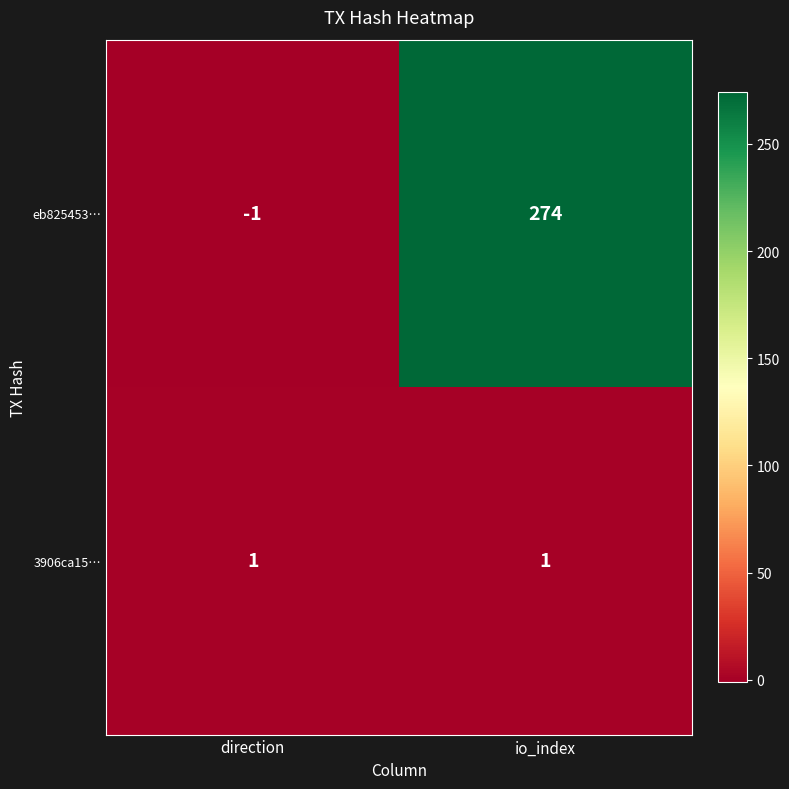

What is the approximate value of eb825453… at io_index, to the nearest 5?

275